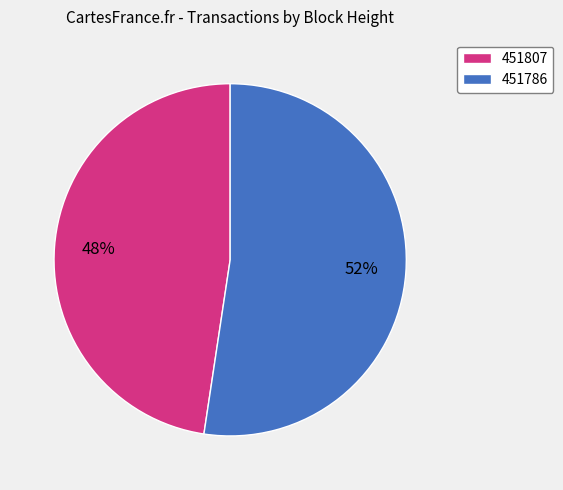

Which category accounts for the majority?

451786